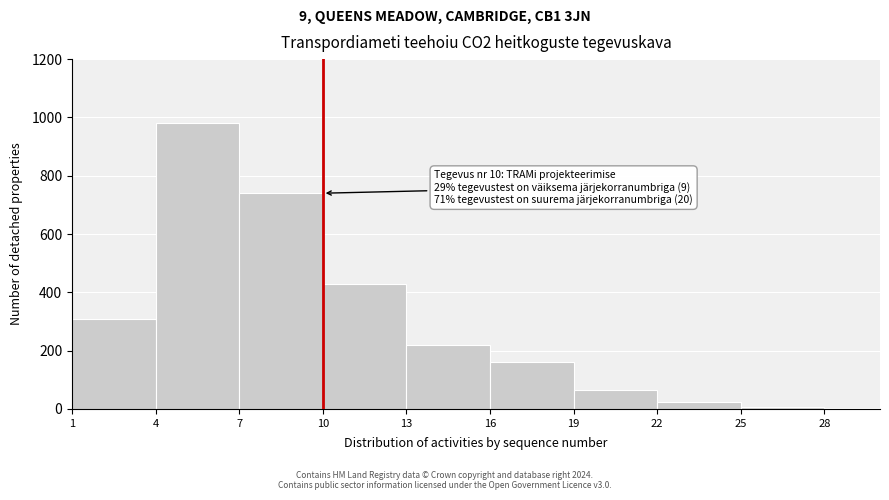

Which range on the x-axis has the tallest bar?

4 to 7